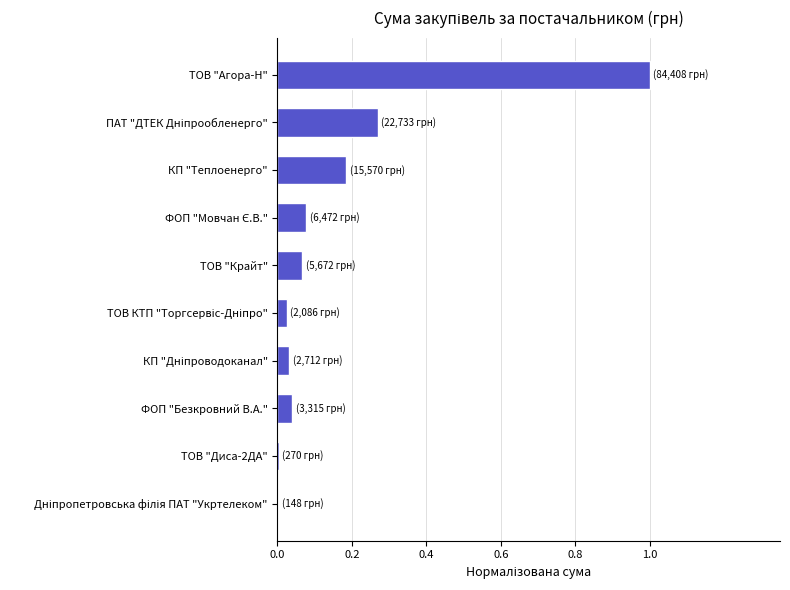

What is the greatest value displayed?

1.0